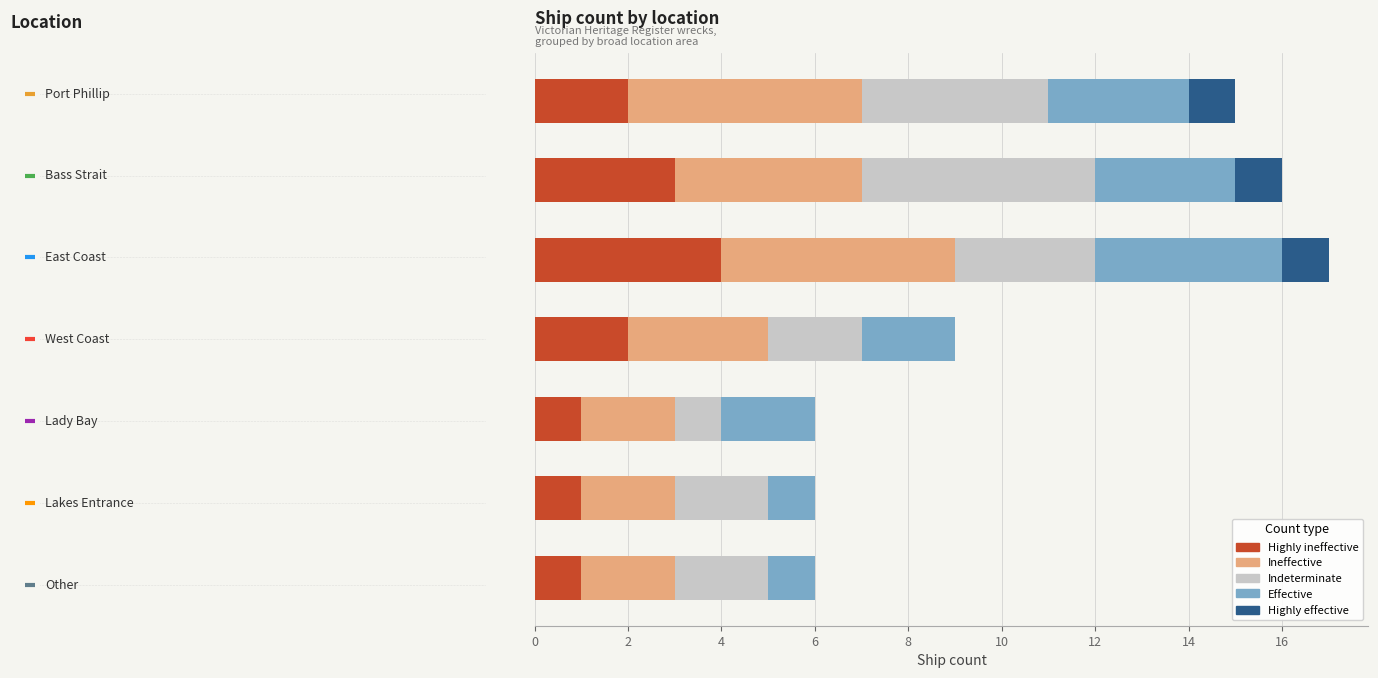

How many data points does each series have?

7